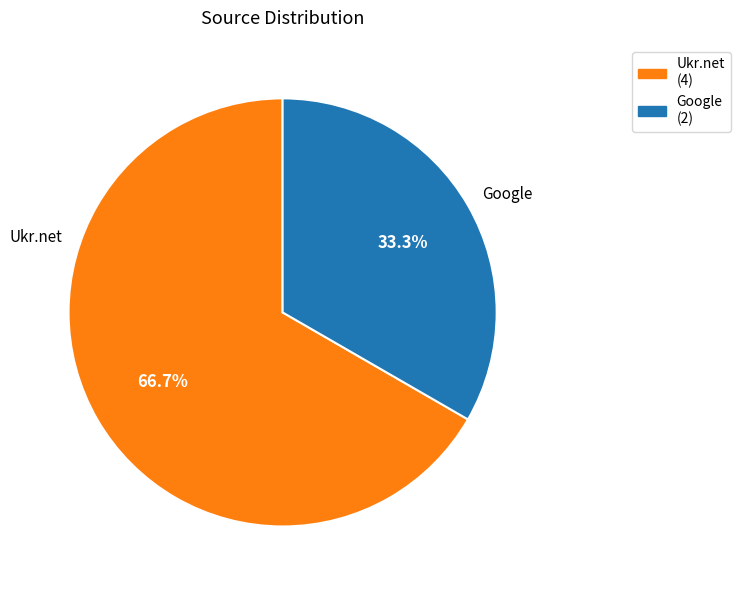

What is the smallest slice in the pie chart?

Google